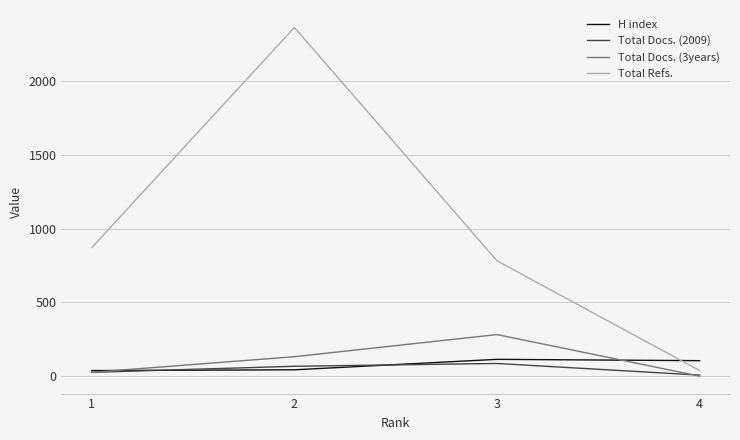

Which series changed the most between 3 and 4?

Total Refs.